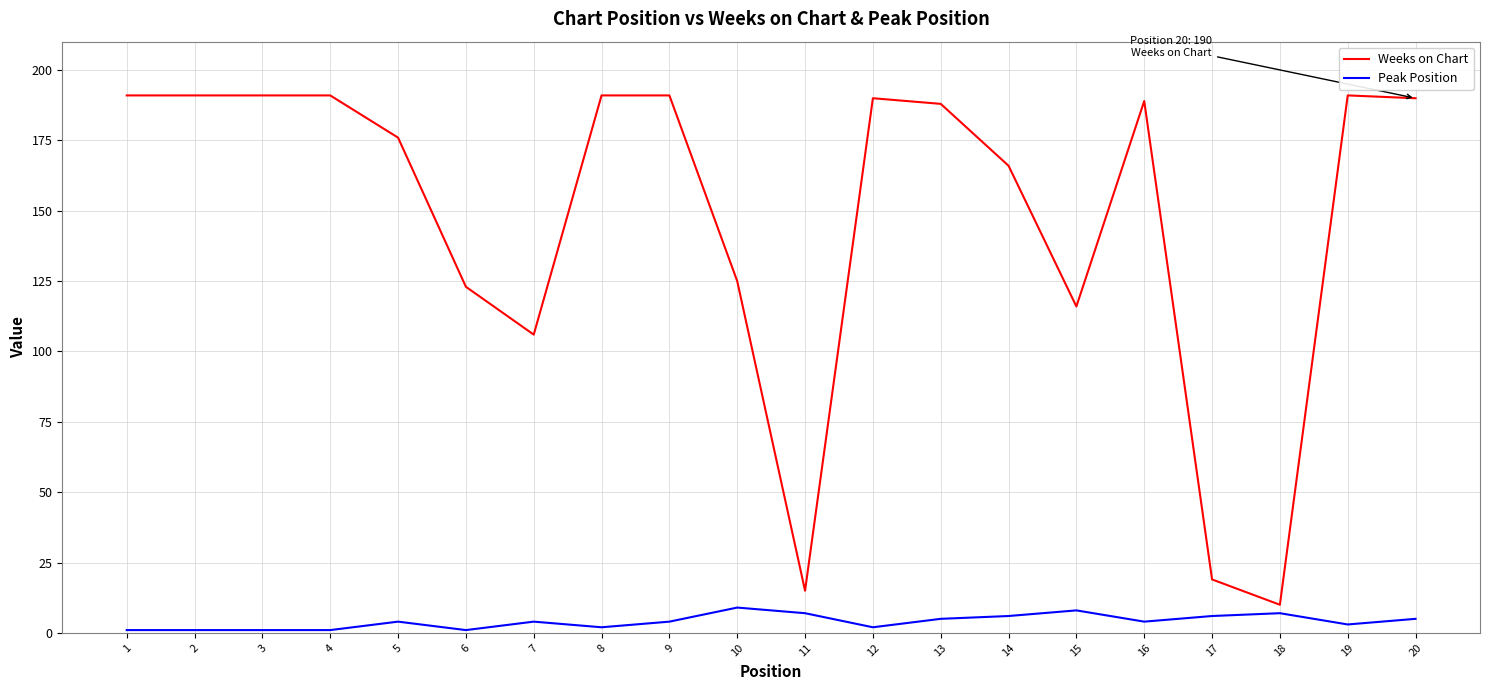

Is this an area chart (filled region under the line)?

No